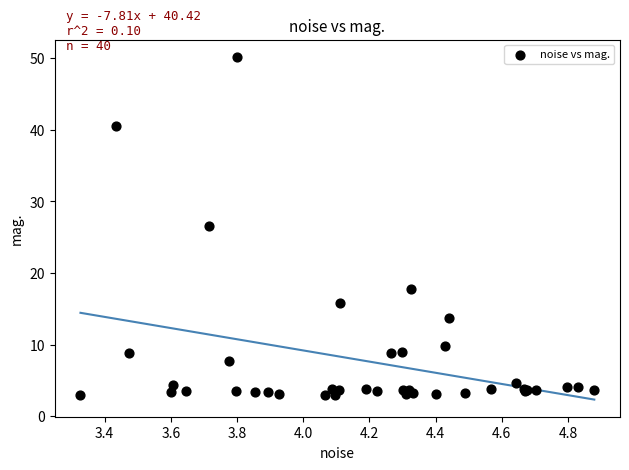

What Y value in the scatter plot is closest to 26?

26.6